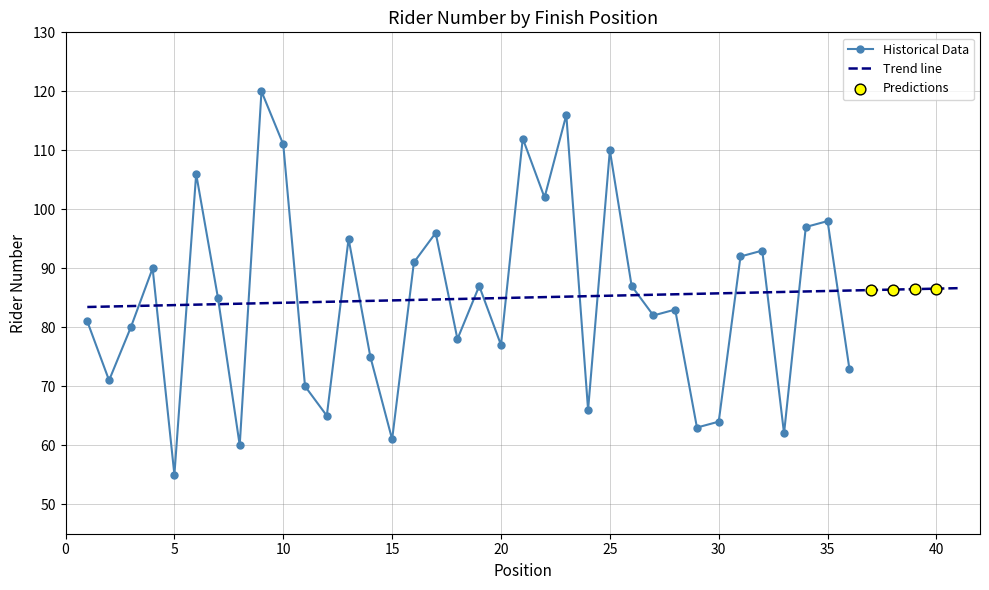

Which has a higher value, 31 or 29?

31